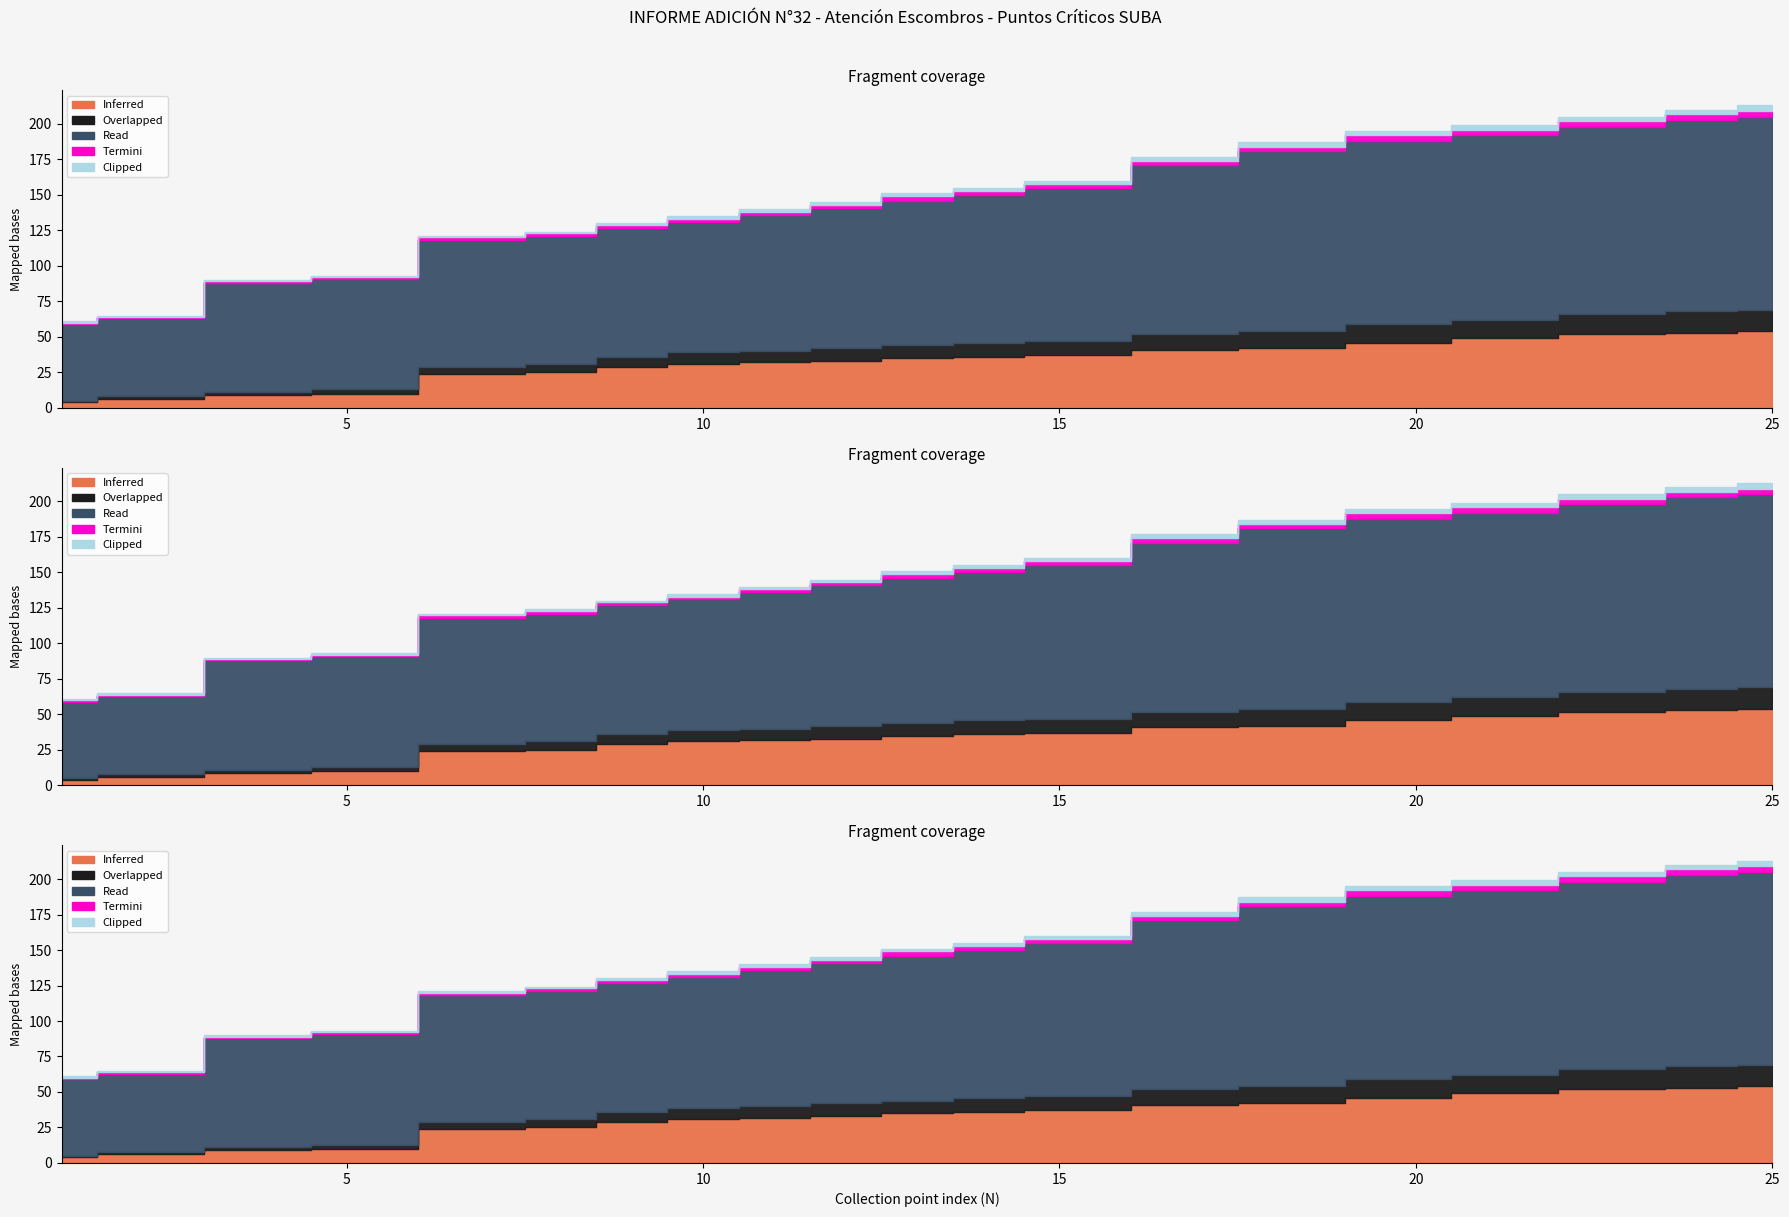

True or false: Read and Termini intersect in this chart.

False